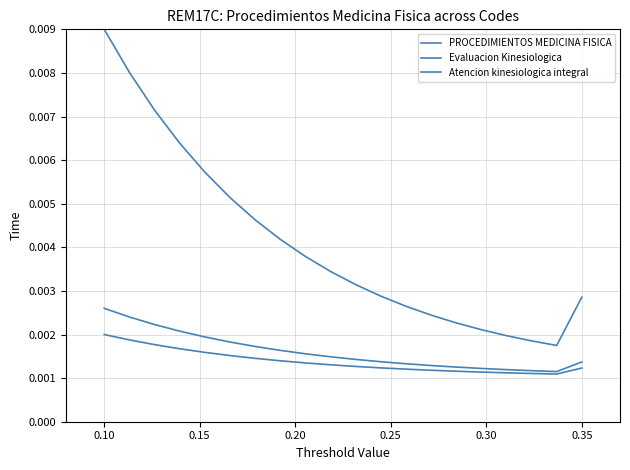

In Atencion kinesiologica integral, how many points are lower than both neighbors (excluding endpoints)?

1